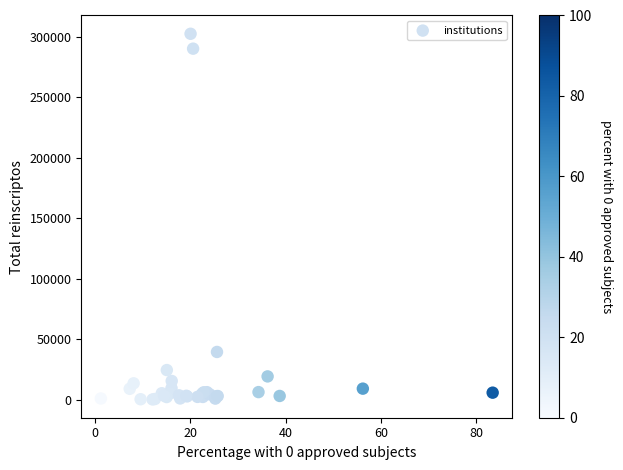

What Y value in the scatter plot is closest to 151309?

39472